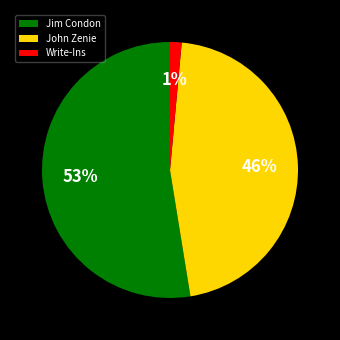

The Write-Ins slice represents 8% of the pie. True or false?

False